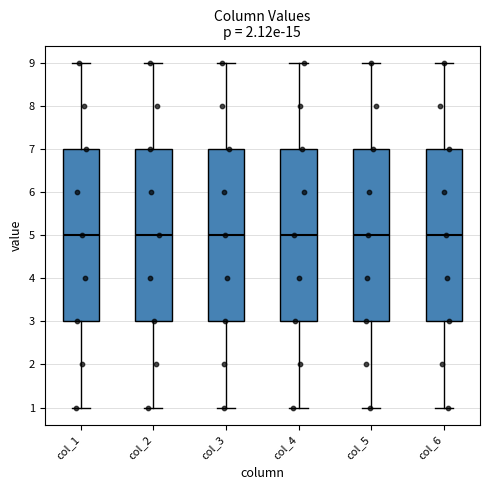

Where is the lower edge of the box for col_4 on the y-axis? The values are not printed on the chart, so give them approximately, as read against the axis.

3